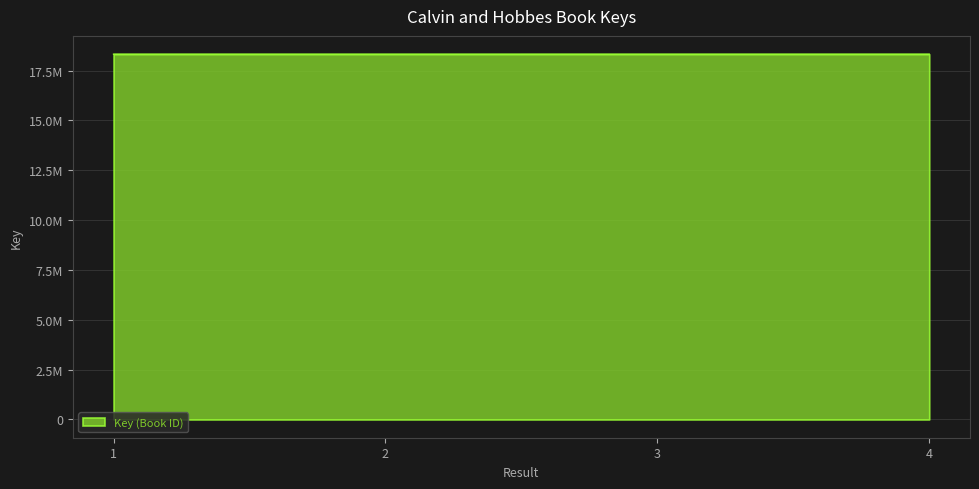

Does the chart have visible grid lines?

Yes